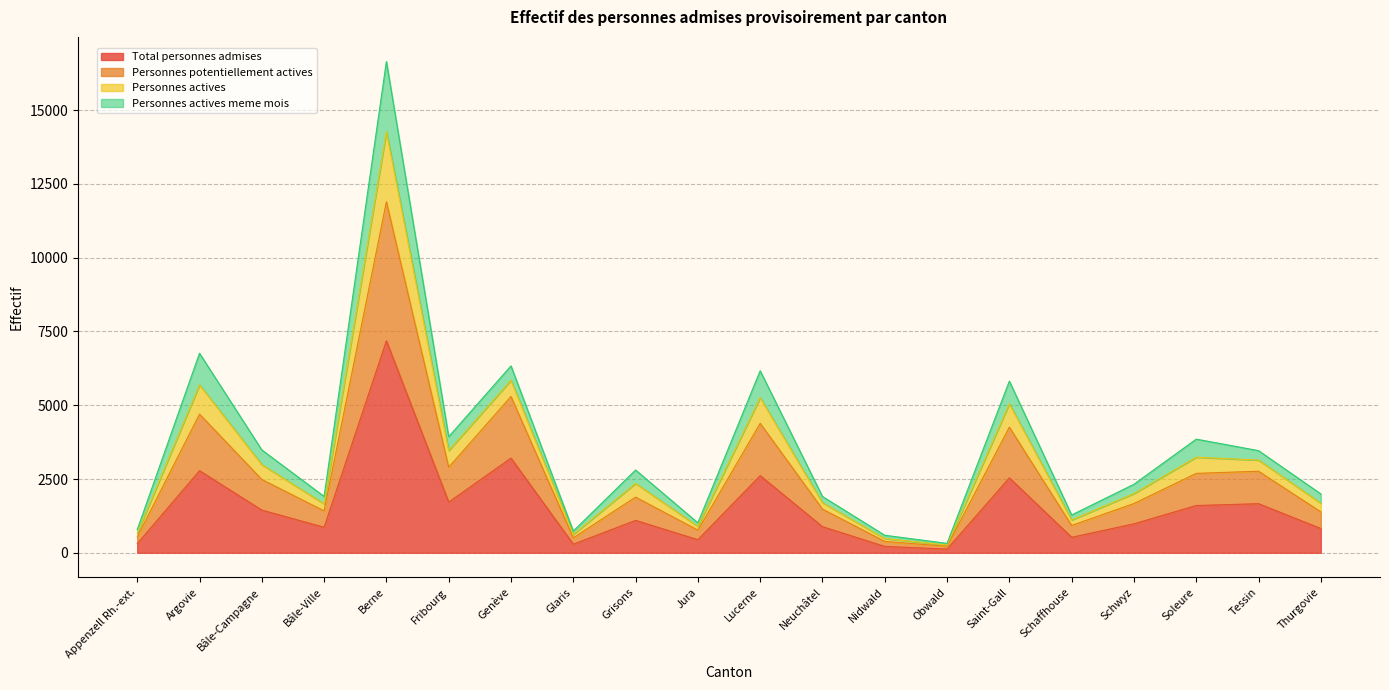

What is the highest value of the Total personnes admises series?

7182